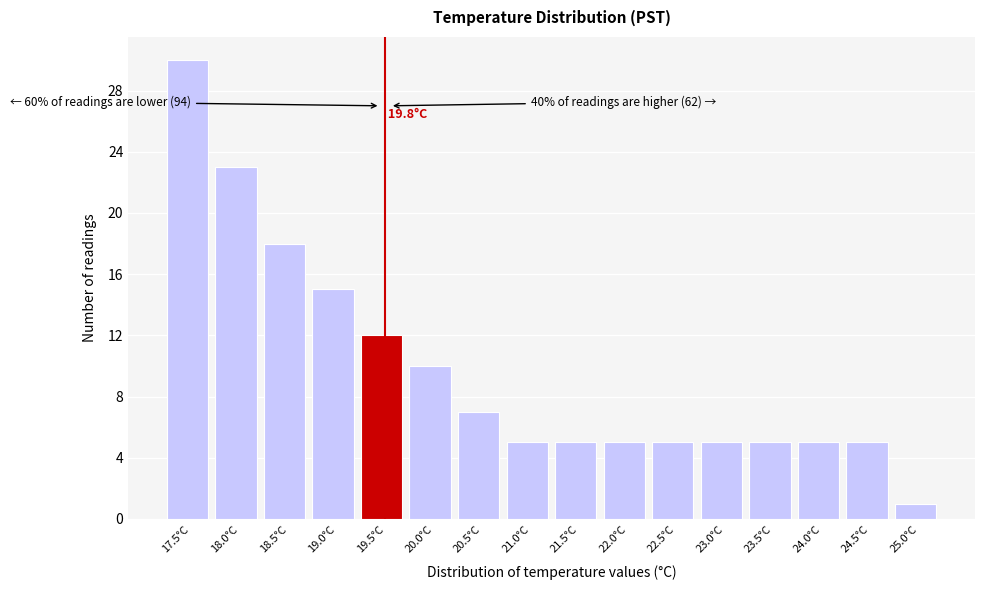

Reading left to right, transcribe all the data shown in this chart.

30	23	18	15	12	10	7	5	5	5	5	5	5	5	5	1